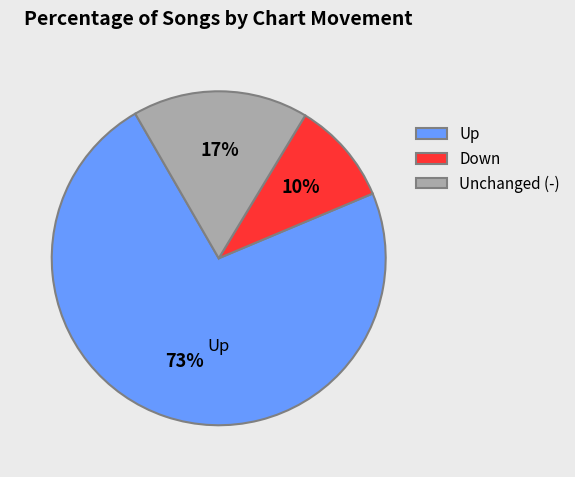

Is the sum of Unchanged (-) and Down greater than half?

No